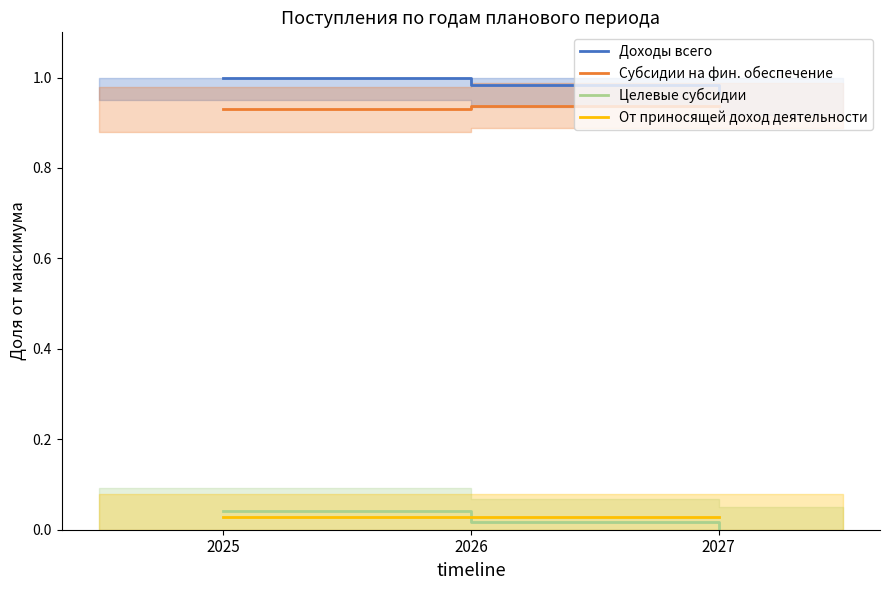

Reading left to right, transcribe all the data shown in this chart.

Доходы всего: 1.0	1.0	1.0
Субсидии на фин. обеспечение: 0.9	0.9	0.9
Целевые субсидии: 0.0	0.0	0.0
От приносящей доход деятельности: 0.0	0.0	0.0